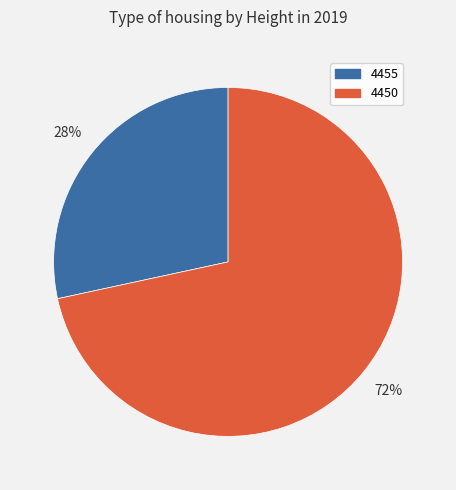

How many slices are in this pie chart?

2